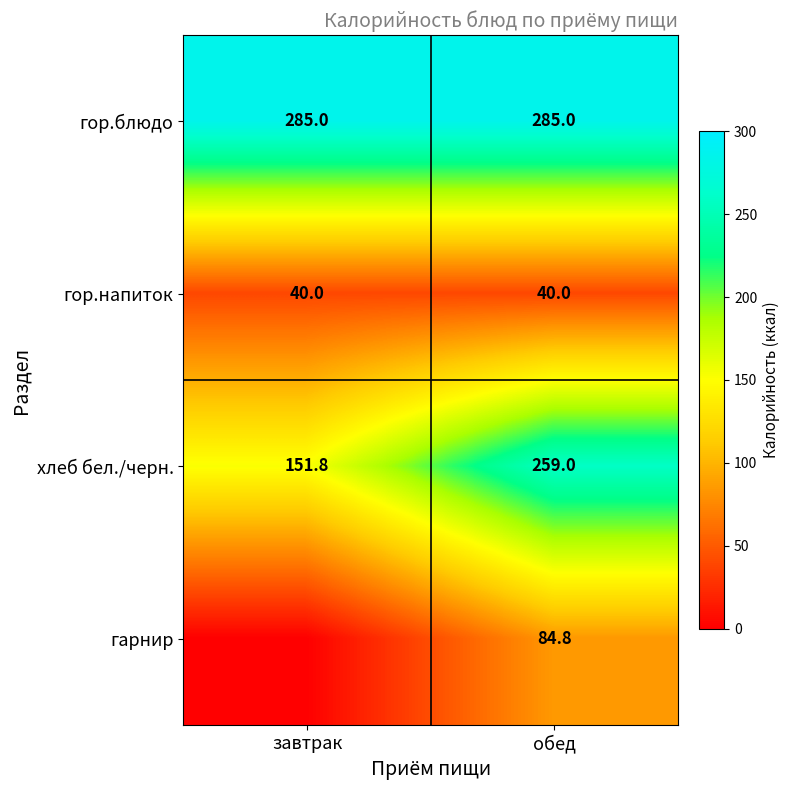

What is the total value across all series at обед?

668.8